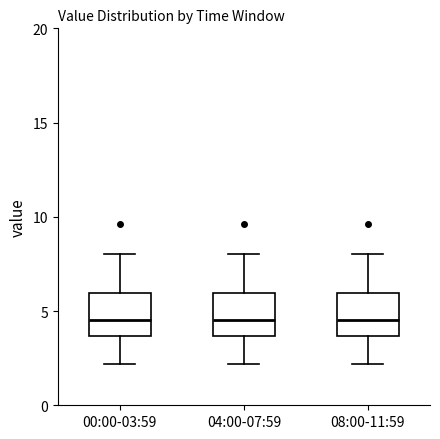

Reading left to right, read every box against the y-axis: the position of its median line, the range the box covers, and the ends of its whiskers. The values are not printed on the chart, so give them approximately, as read against the axis.

00:00-03:59: median 4.5, box 3.5 to 6.0, whiskers 2.0 to 8.0
04:00-07:59: median 4.5, box 3.5 to 6.0, whiskers 2.0 to 8.0
08:00-11:59: median 4.5, box 3.5 to 6.0, whiskers 2.0 to 8.0